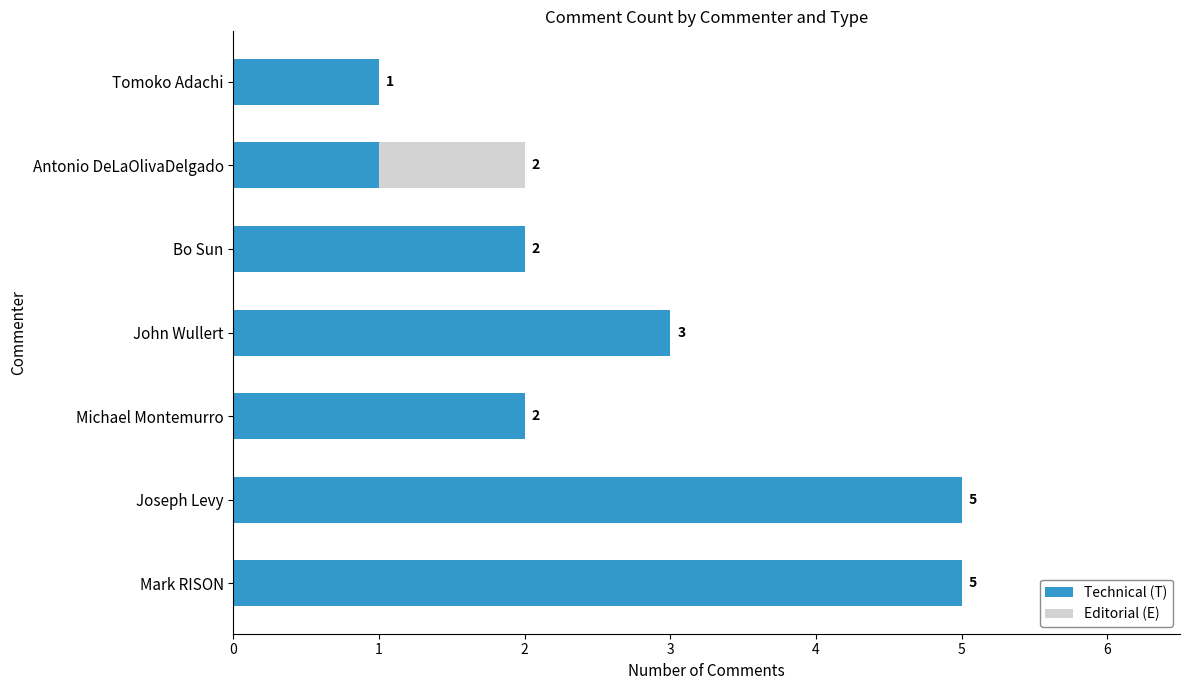

Where is Technical (T) nearest to the value 3?

John Wullert